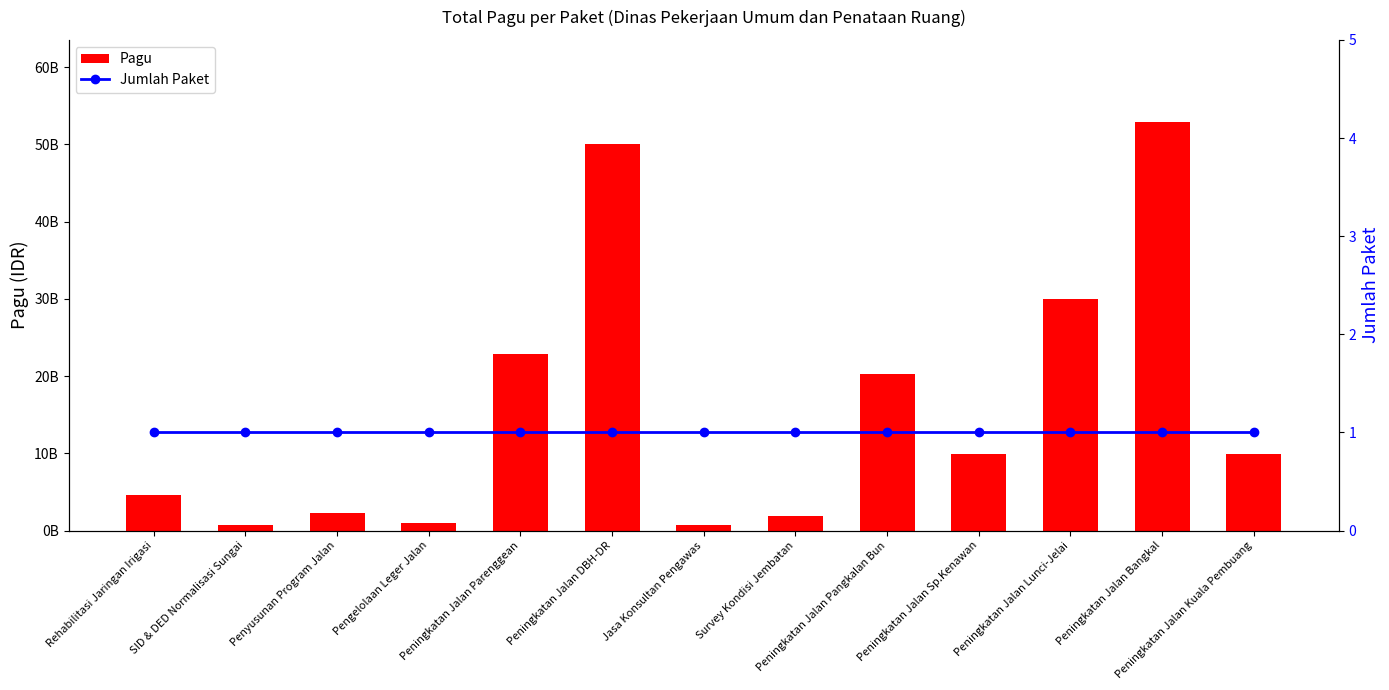

The value of Pagu at Survey Kondisi Jembatan is 1935500000. True or false?

True